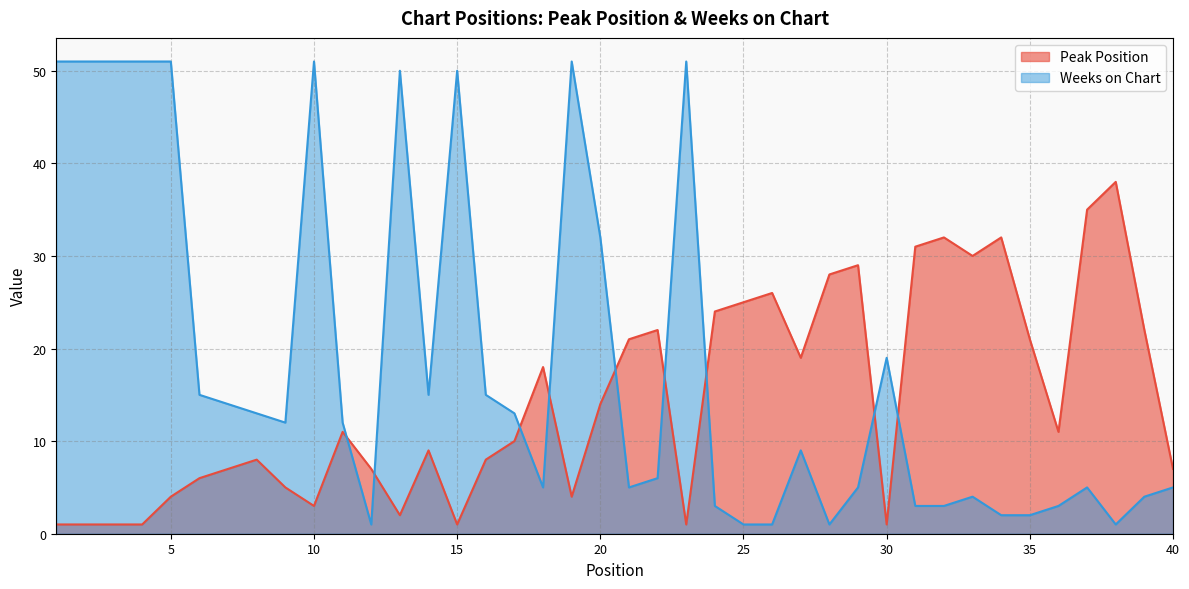

What is the total value across all series at 31?

34